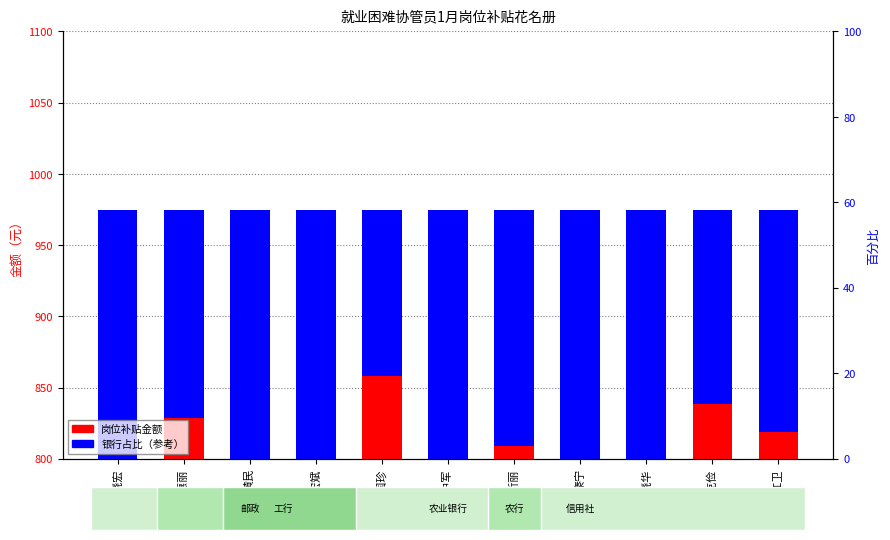

How many bars are there in each group?

2